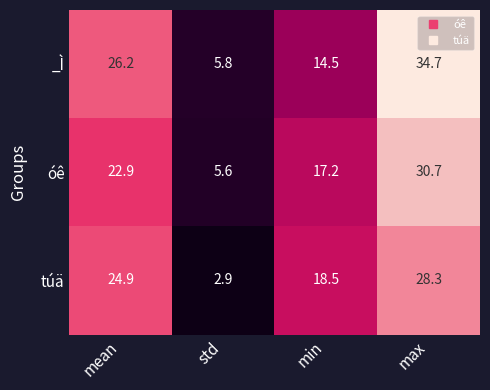

At mean, list the series in order from smallest to largest.

óê, túä, _Ì